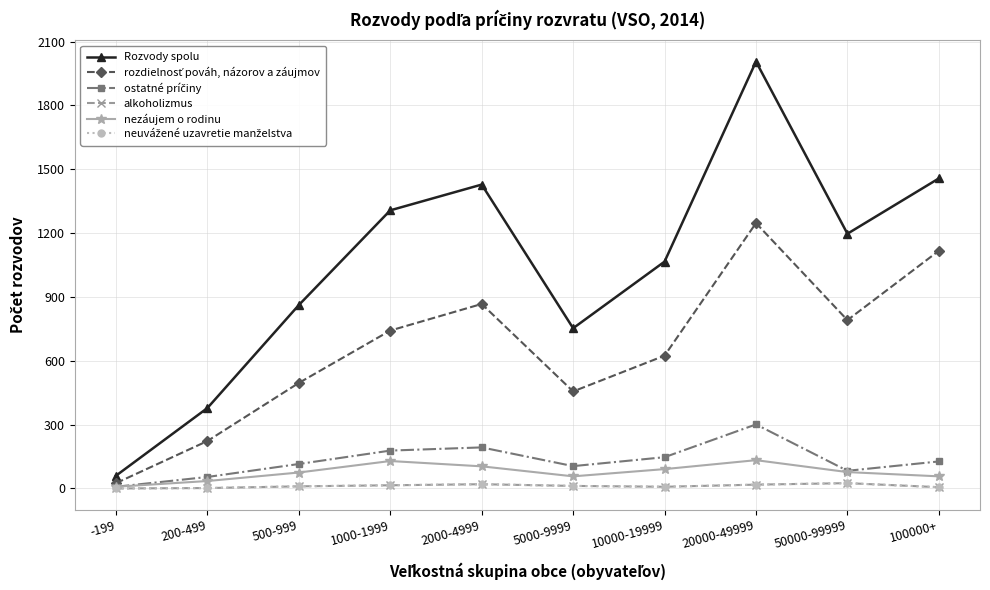

Does the chart display data point markers on the line(s)?

Yes